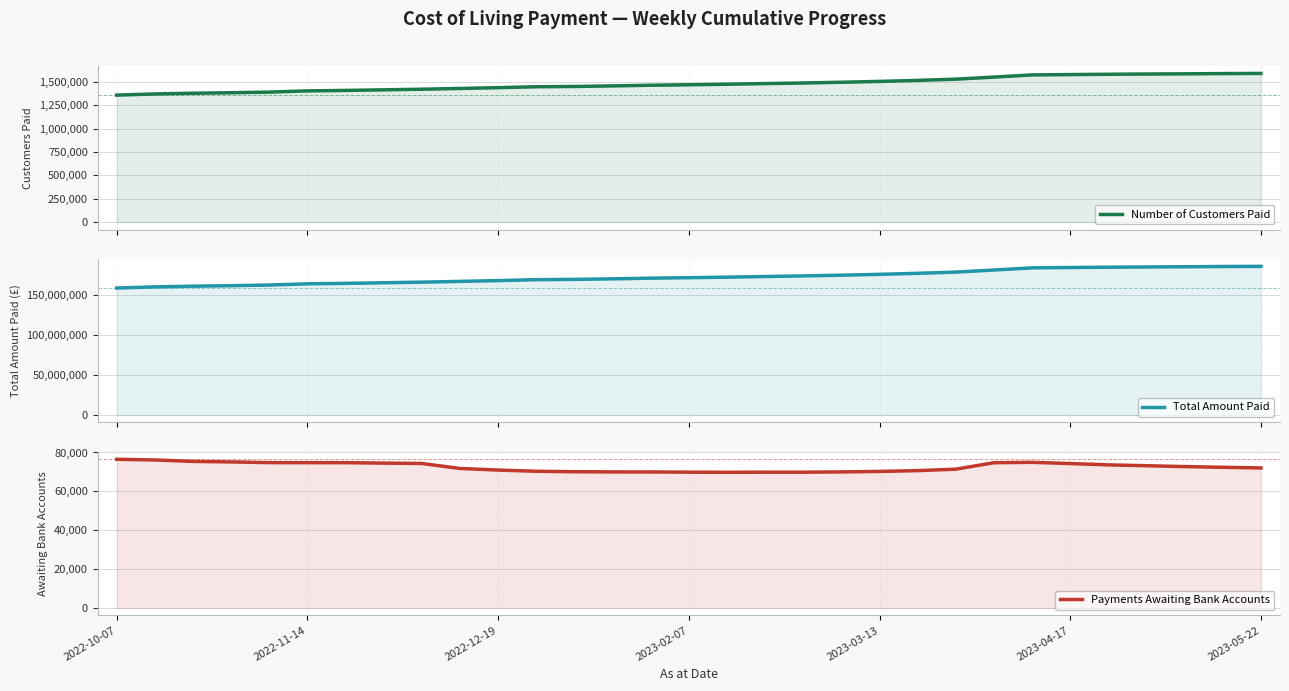

How many distinct data groups are displayed?

3